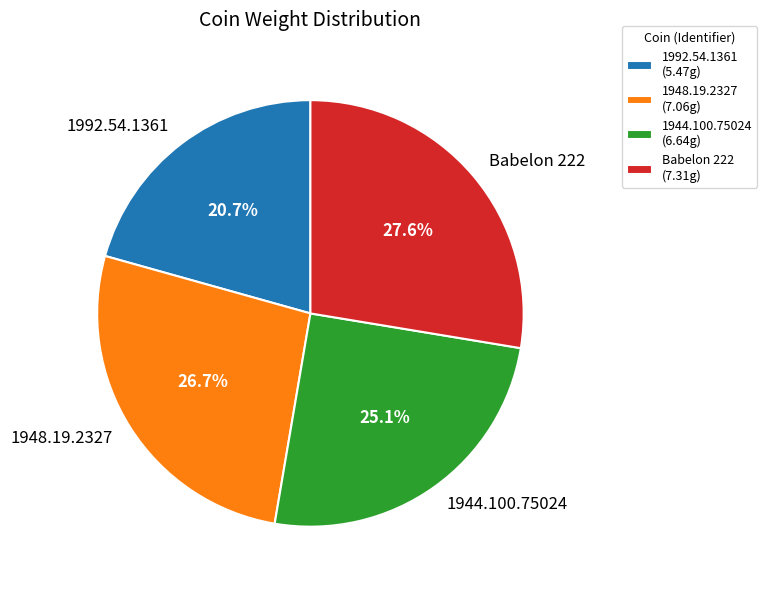

Combined, do 1948.19.2327 and 1992.54.1361 account for over 50%?

No